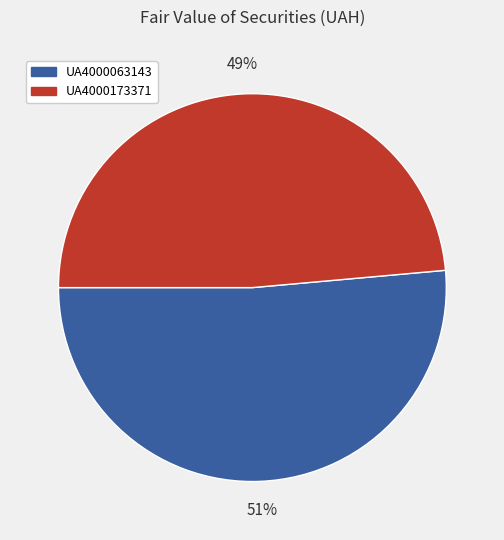

To the nearest percent, what is the combined percentage of UA4000173371 and UA4000063143?

100%